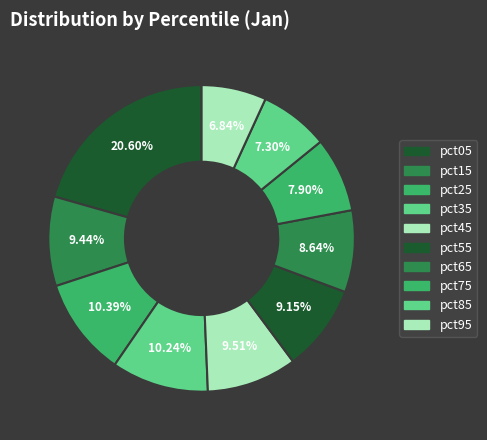

The pct55 slice represents 15% of the pie. True or false?

False